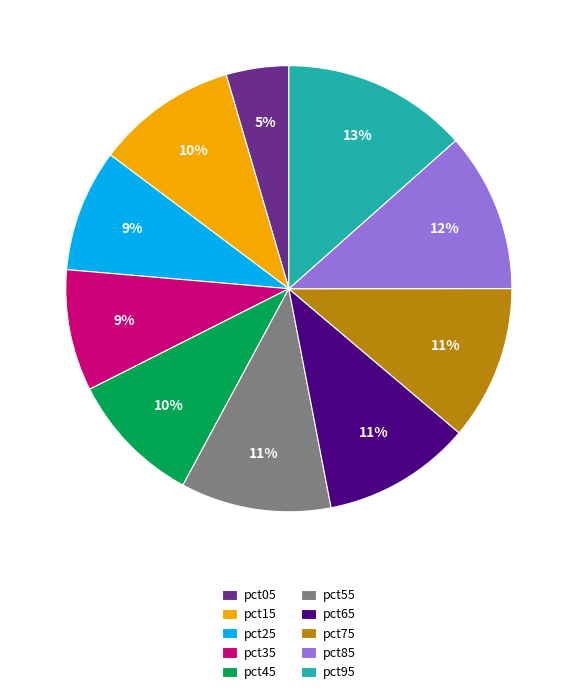

Count the number of slices in the pie.

10